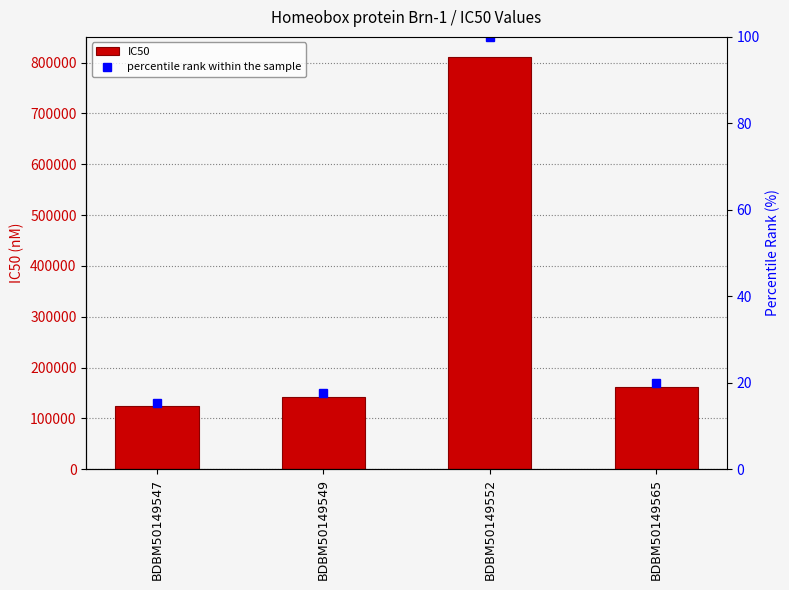

Rank the categories by percentile rank within the sample value from lowest to highest.

BDBM50149547, BDBM50149549, BDBM50149565, BDBM50149552